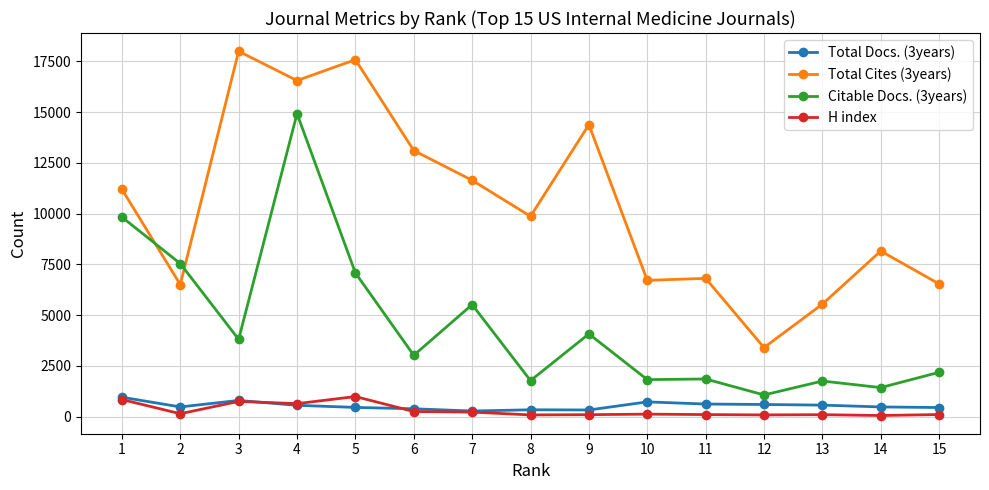

At which category is the sum across all series the highest?

4